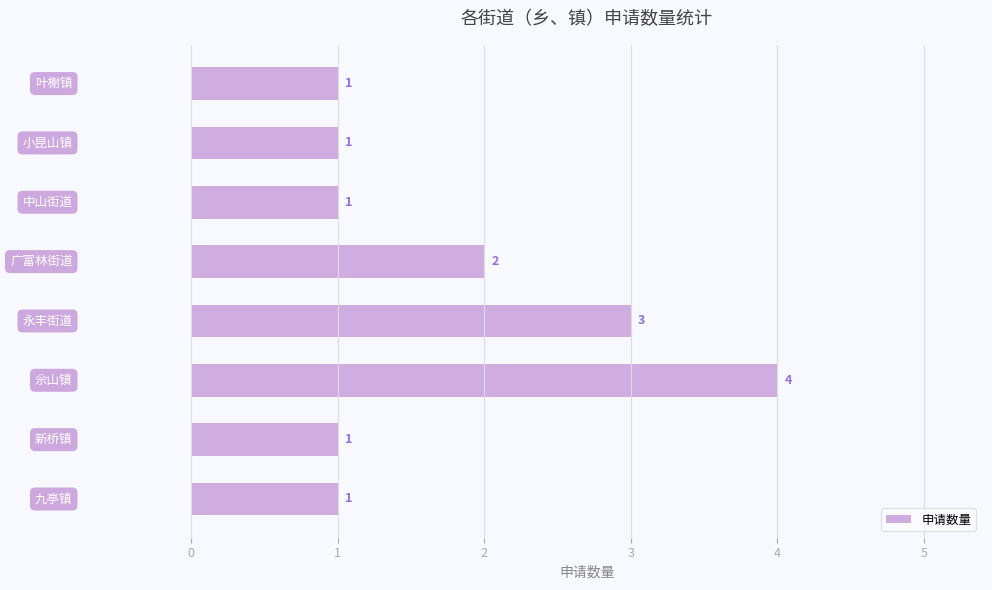

Reading top to bottom, extract all data points from this chart.

1	1	1	2	3	4	1	1